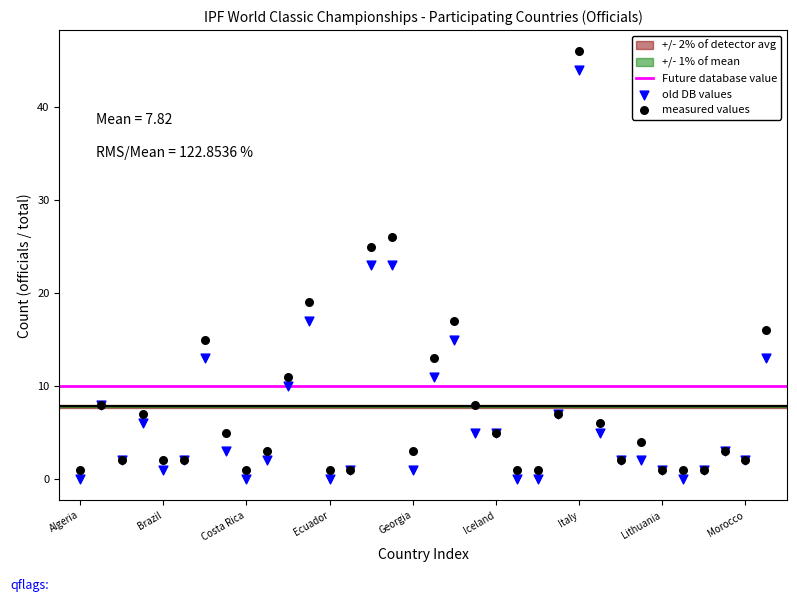

Which series has the widest spread of Y values?

measured values